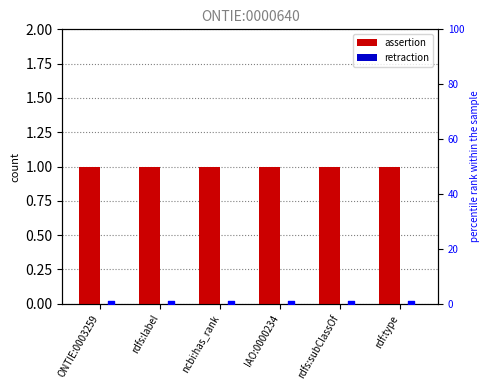

What is the total value across all series at ONTIE:0003259?

1